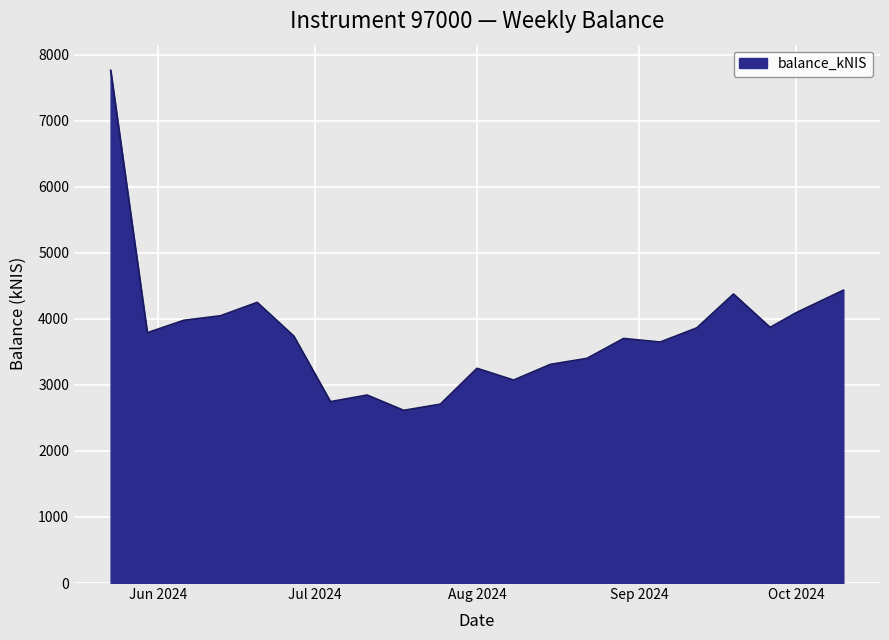

What is the greatest value displayed?

7762.0